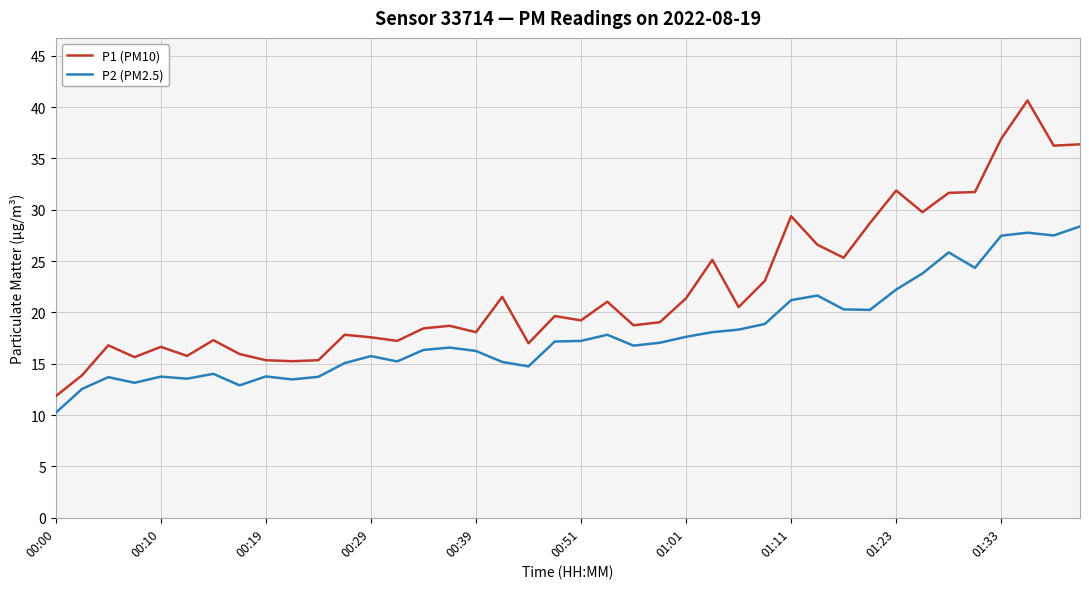

True or false: P1 (PM10) and P2 (PM2.5) intersect in this chart.

False